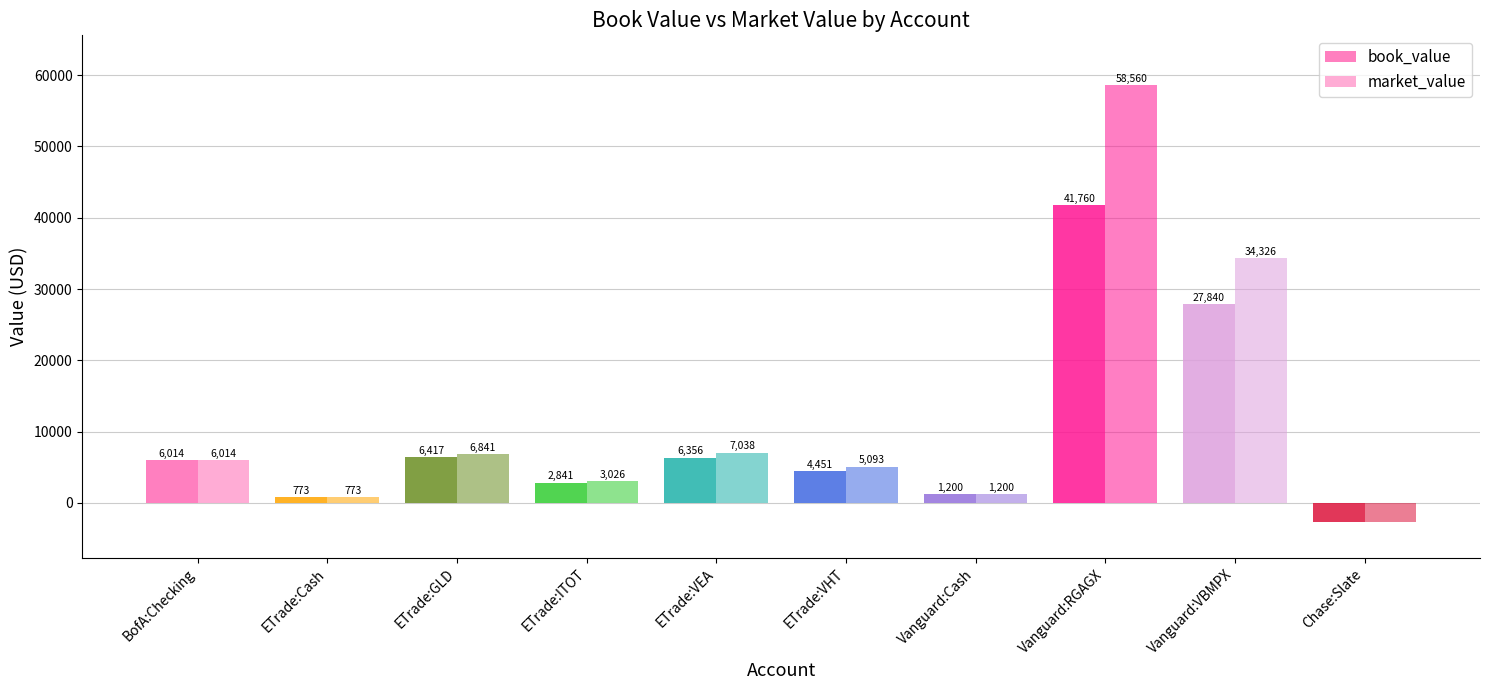

Where is market_value nearest to the value 27920?

Vanguard:VBMPX